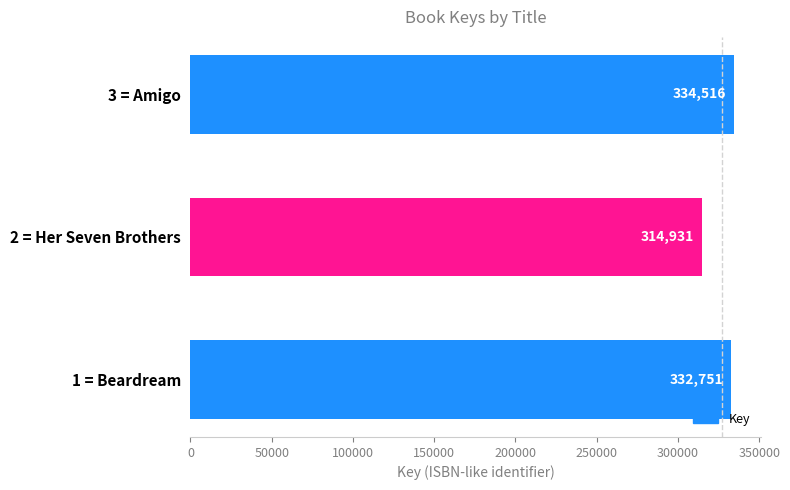

How many categories are shown in the chart?

3